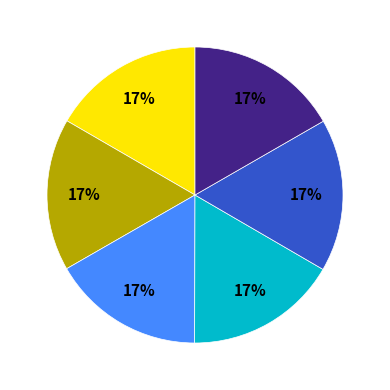

To the nearest percent, what is the average slice percentage?

17%